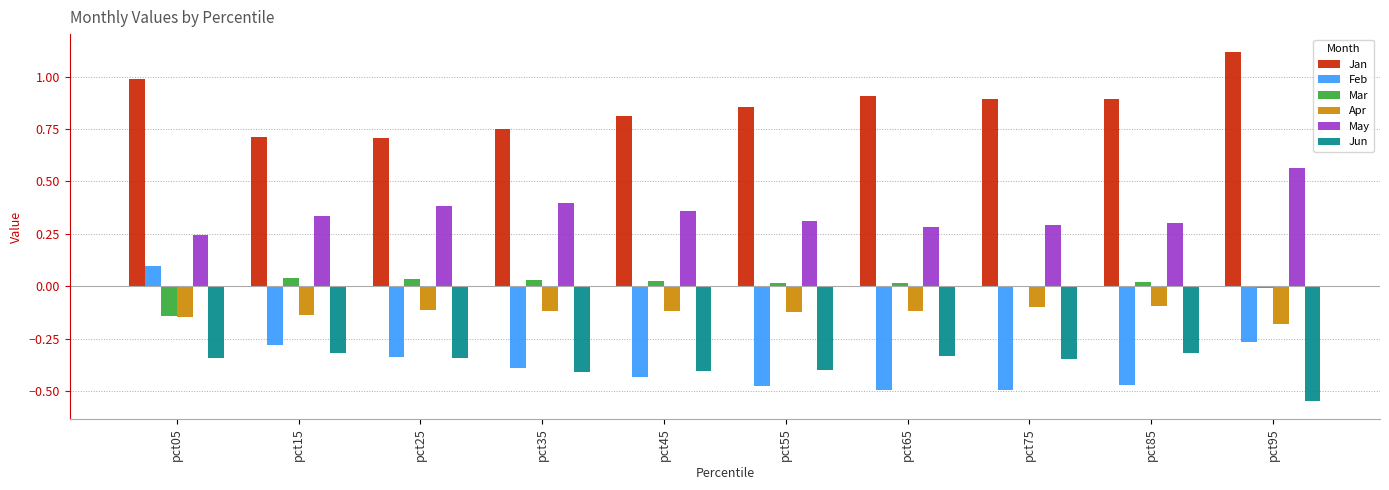

How many series are shown in this chart?

6